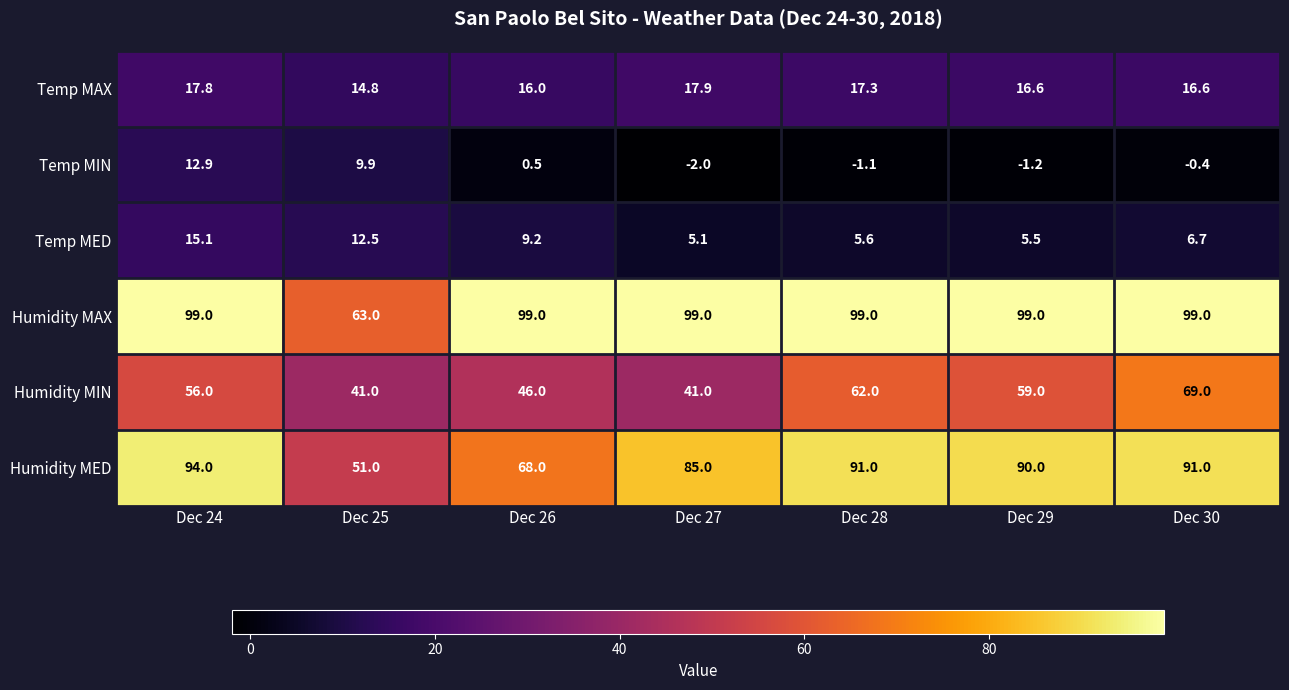

What is the sum of all Temp MED values?

59.7